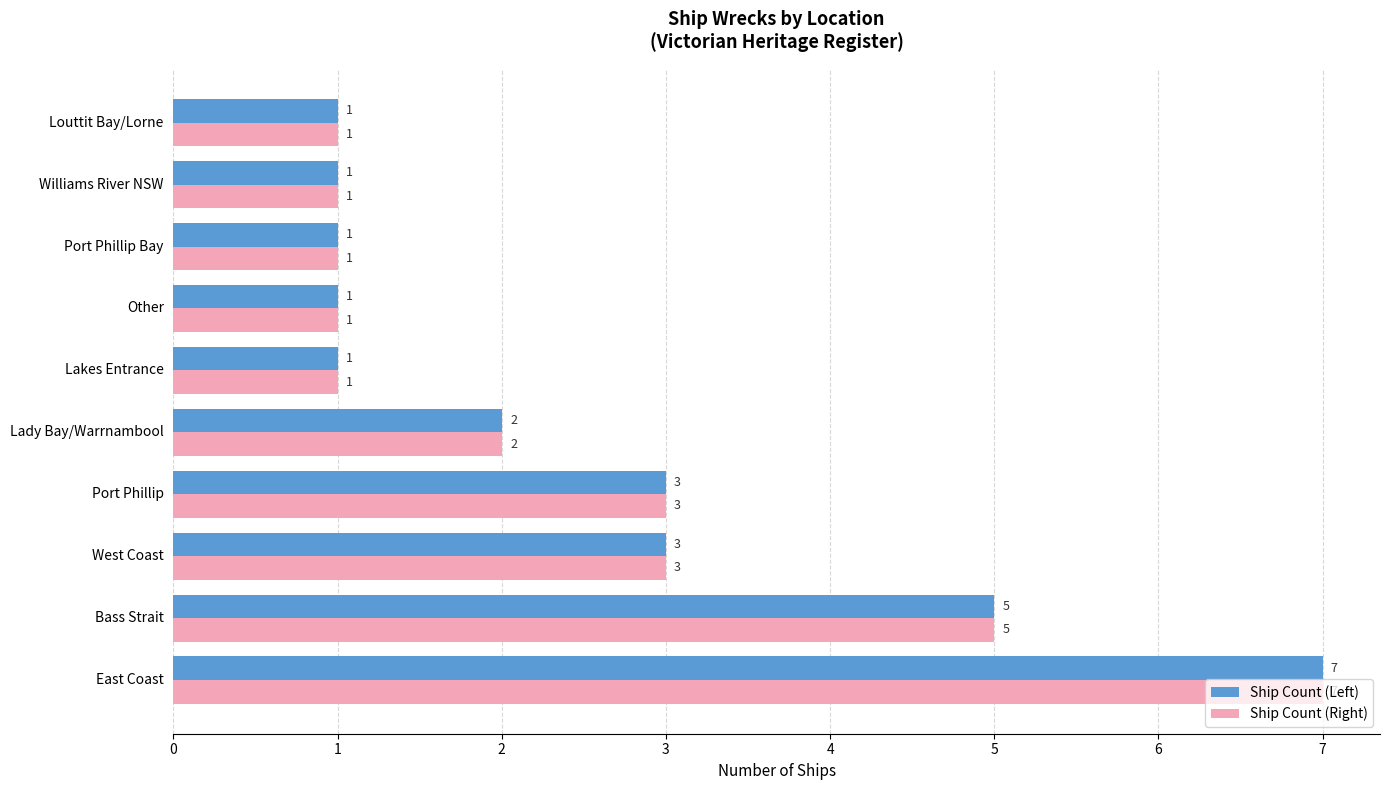

What is the total value across all series at Port Phillip?

6